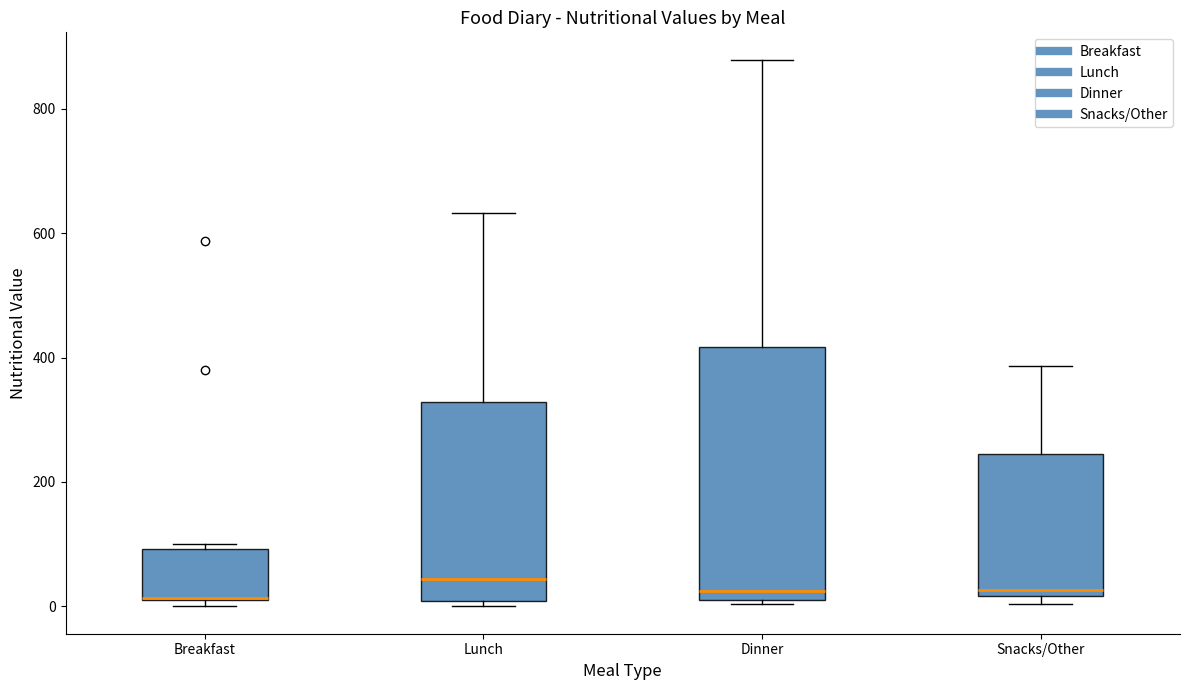

Which box is the tallest, from its lower edge to its upper edge?

Dinner